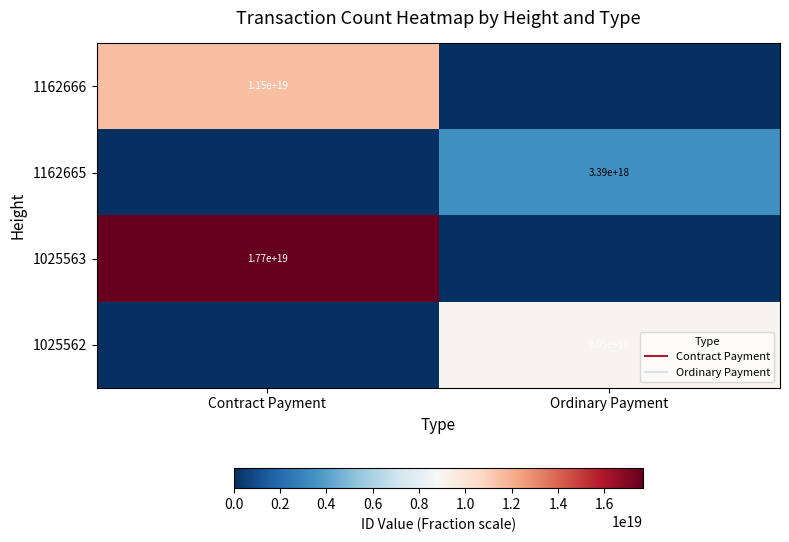

Rank the series at Ordinary Payment from lowest to highest value.

1162666, 1025563, 1162665, 1025562